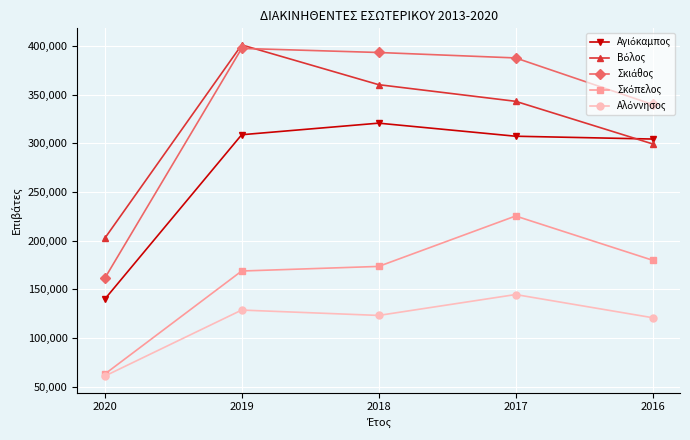

At how many categories does at least one series exceed 71153?

5